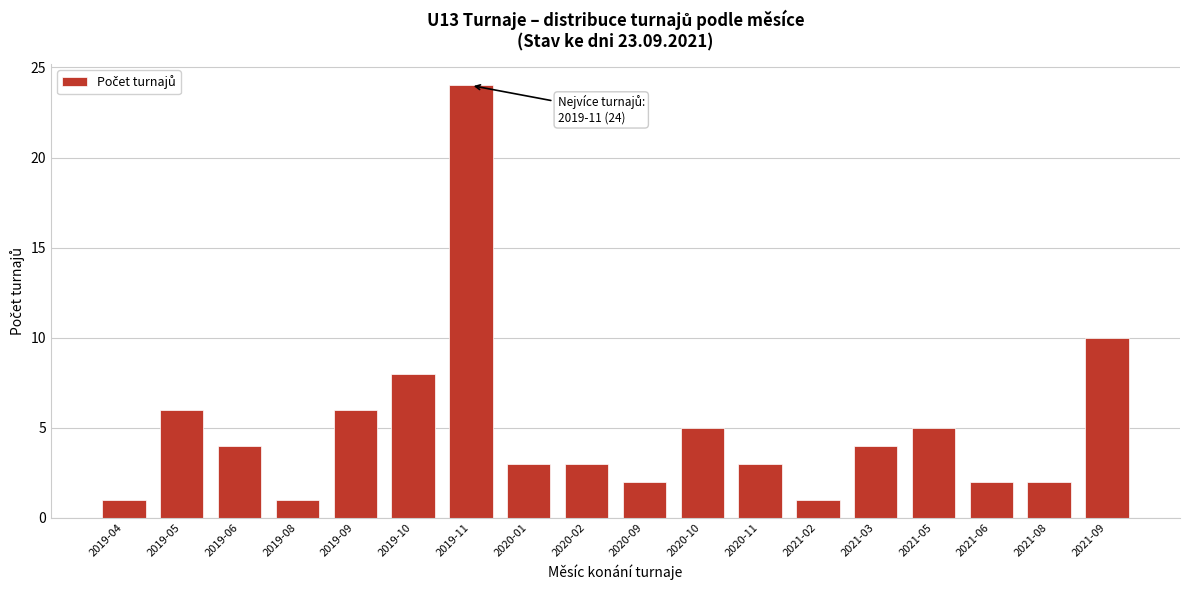

Reading right to left, what are all the values shown in this chart?

2021-09=10	2021-08=2	2021-06=2	2021-05=5	2021-03=4	2021-02=1	2020-11=3	2020-10=5	2020-09=2	2020-02=3	2020-01=3	2019-11=24	2019-10=8	2019-09=6	2019-08=1	2019-06=4	2019-05=6	2019-04=1